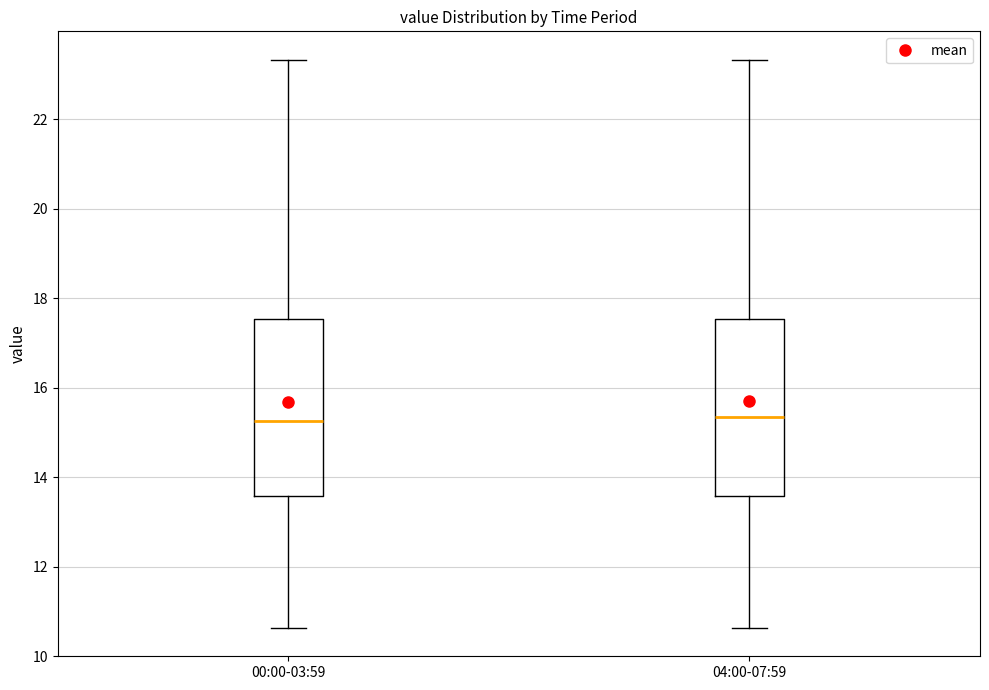

Reading left to right, transcribe this box plot: for each box, give where its median line is, the range the box spans, and where its two whiskers end, as read against the y-axis. The values are not printed on the chart, so give them approximately, as read against the axis.

00:00-03:59: median 15.2, box 13.6 to 17.6, whiskers 10.6 to 23.4
04:00-07:59: median 15.4, box 13.6 to 17.6, whiskers 10.6 to 23.4